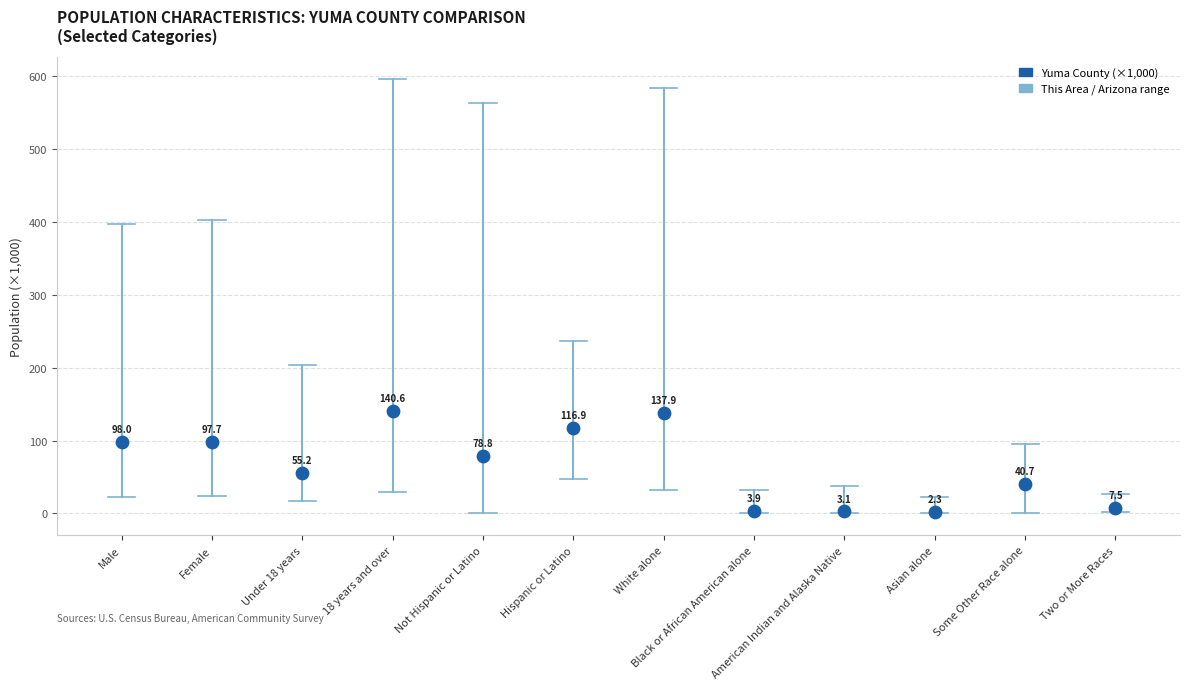

What is the average Y value?

65.2